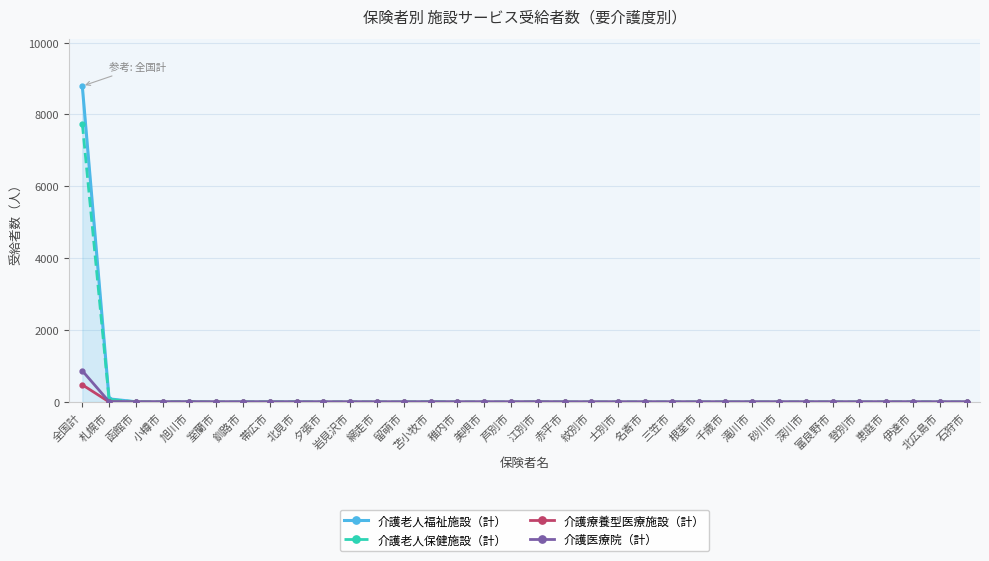

What is the difference between the highest and lowest values at 北広島市?

2